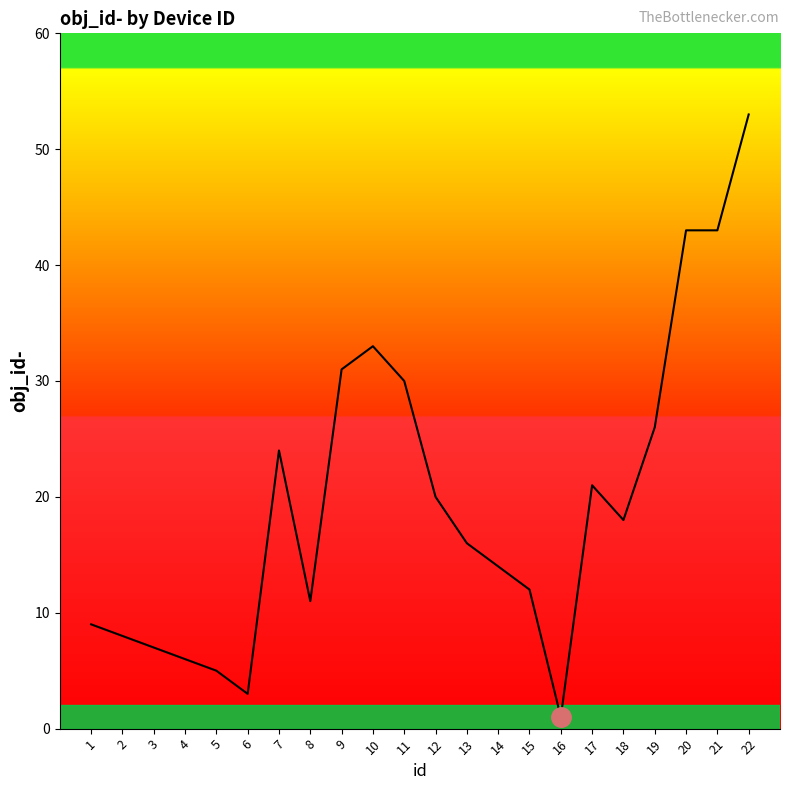

How many series are shown in this chart?

1